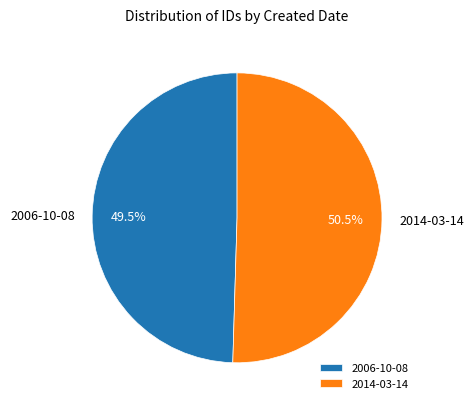

Which has a higher value, 2006-10-08 or 2014-03-14?

2014-03-14